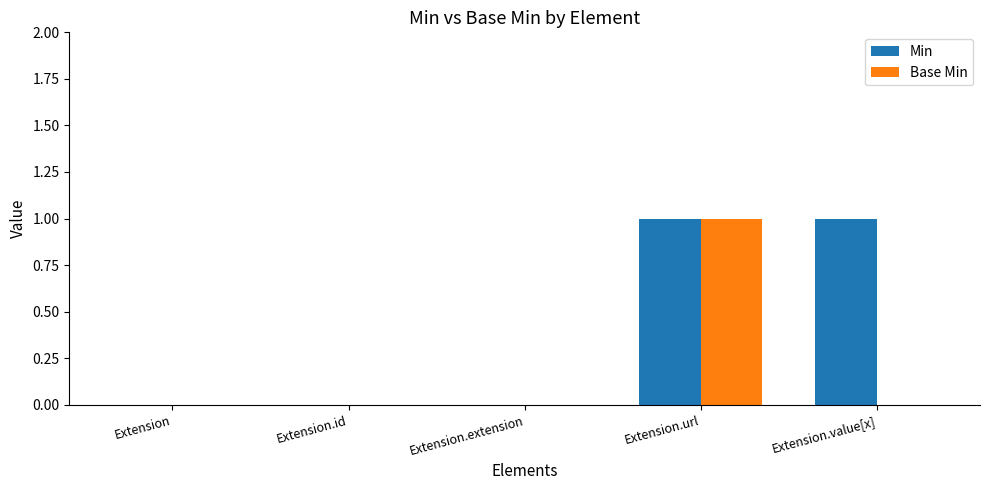

At which label does Base Min reach its peak?

Extension.url